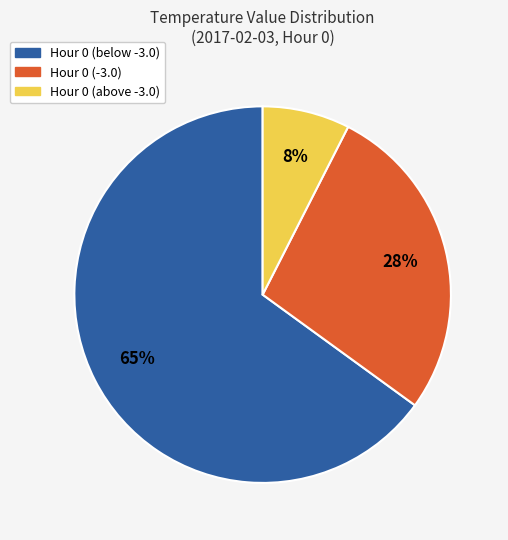

To the nearest percent, what percentage of the pie is Hour 0 (below -3.0)?

65%